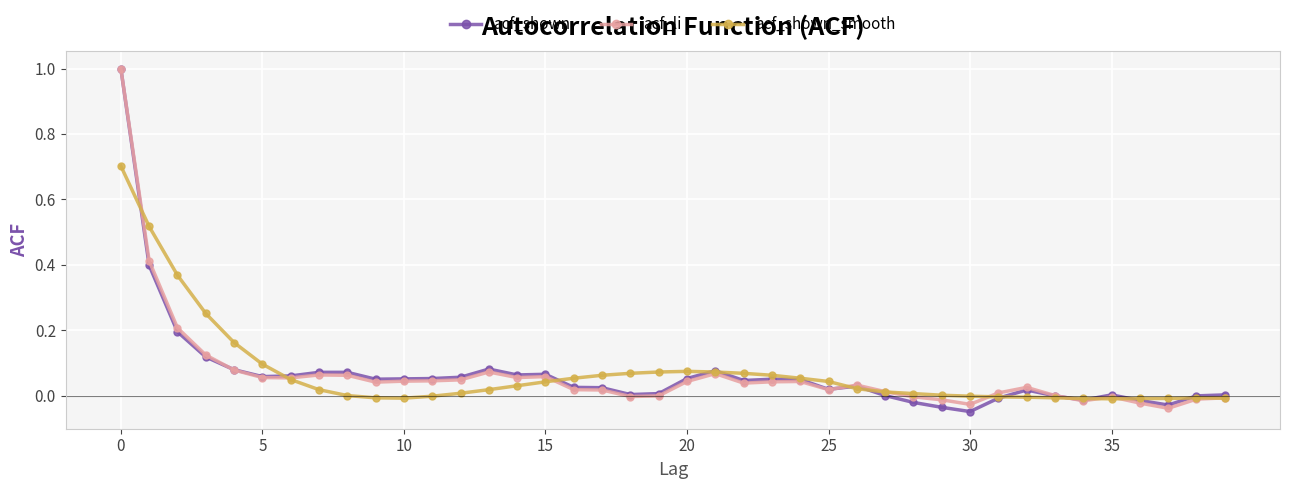

What is the maximum value for acf_shown?

1.0